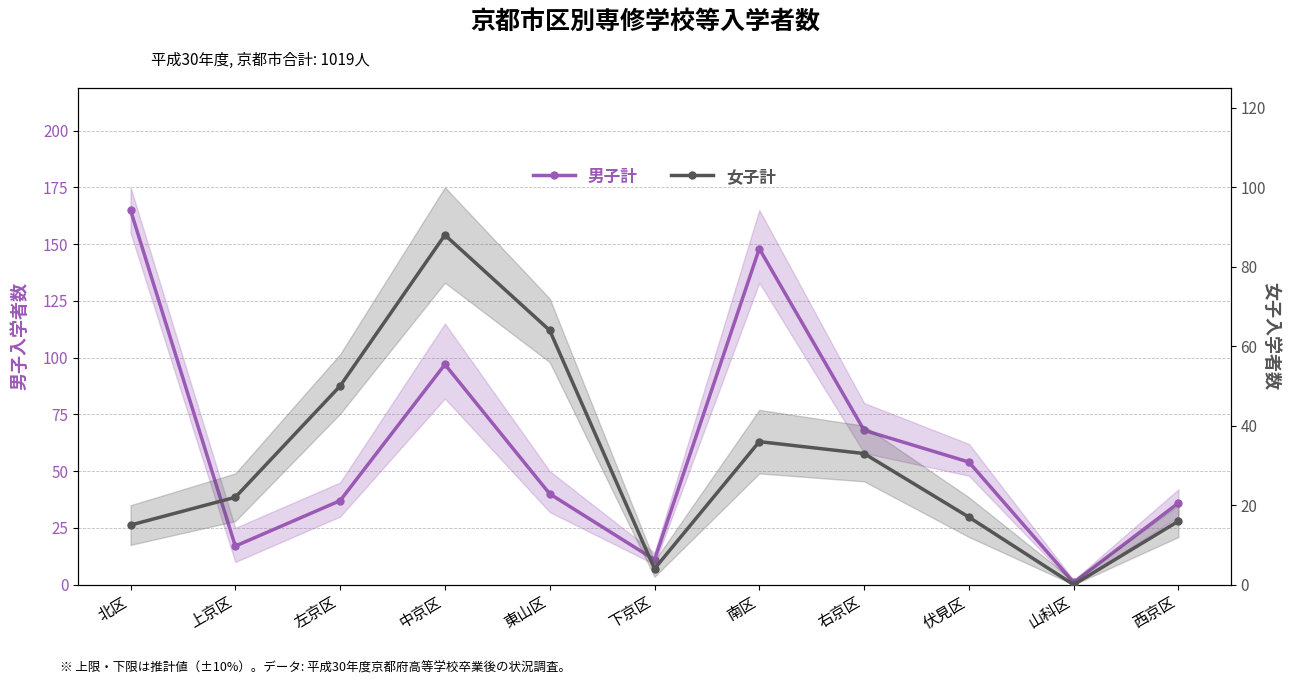

What position from the right is 左京区?

9